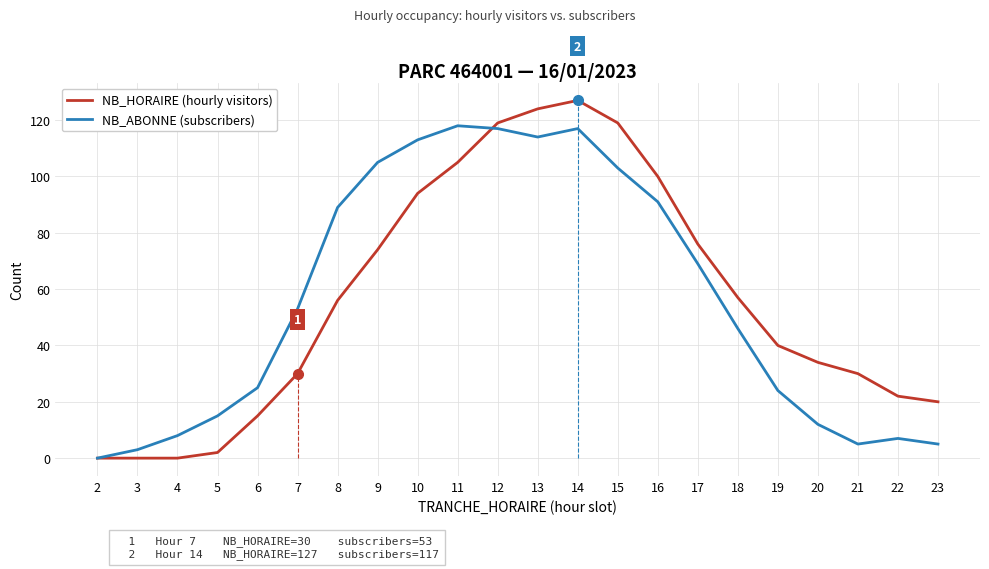

True or false: NB_ABONNE (subscribers) has a value of 4 at 20.

False